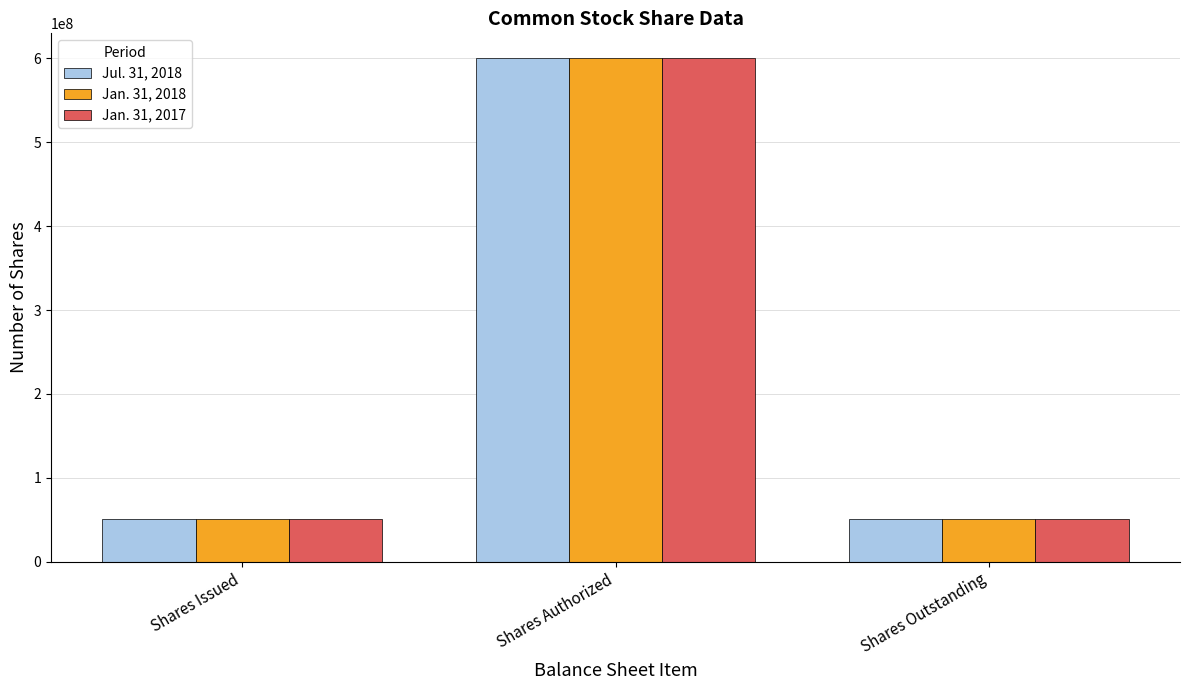

The Jul. 31, 2018 series shows 51314000 at Shares Outstanding. True or false?

True